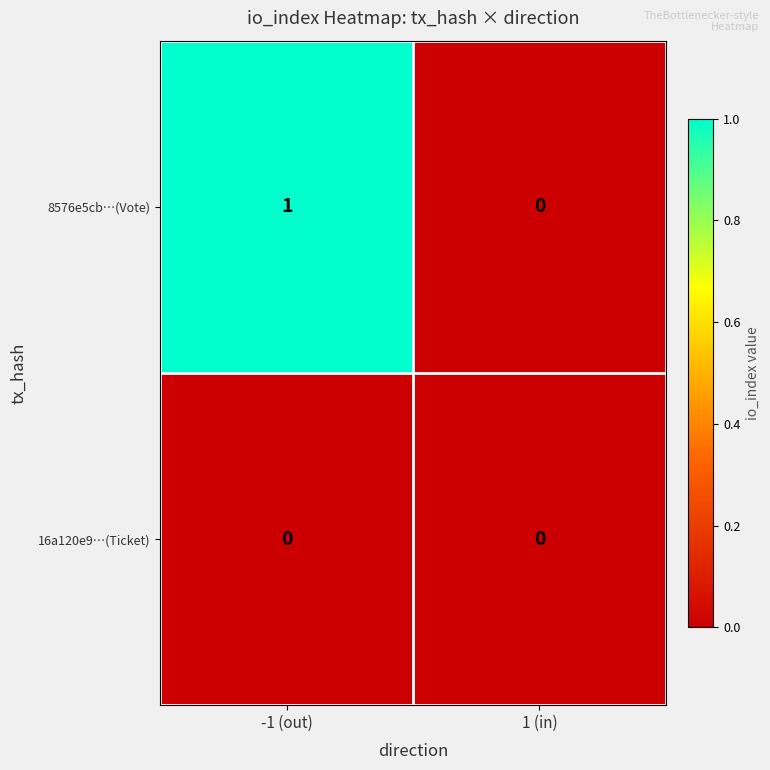

At which category is the sum across all series the highest?

-1 (out)